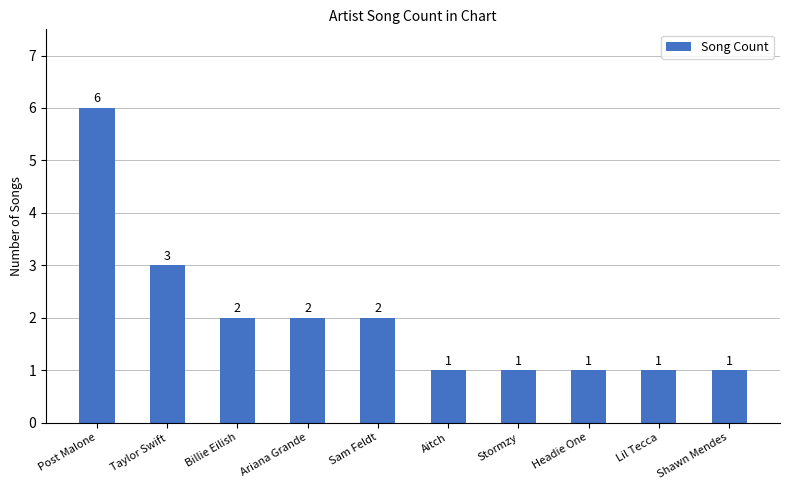

Approximately how many times larger is the value at Taylor Swift compared to Headie One?

3.0